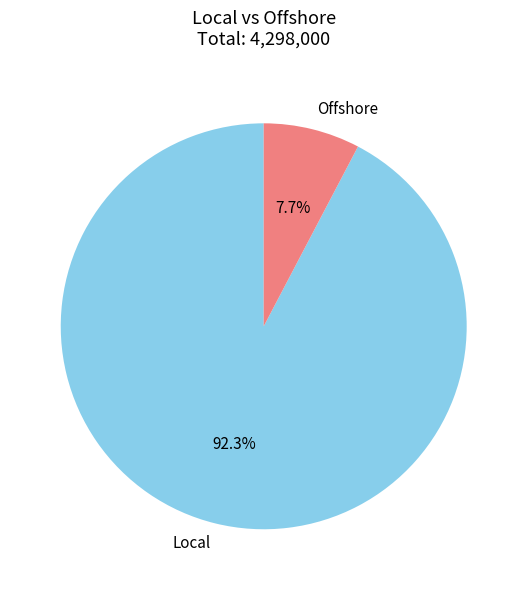

Rank the categories by value from lowest to highest.

Offshore, Local